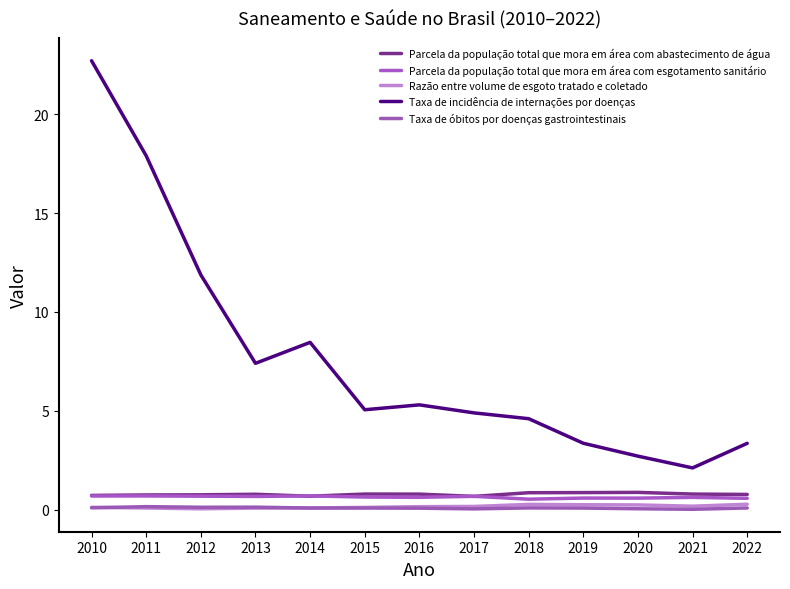

How many lines are shown in the chart?

5